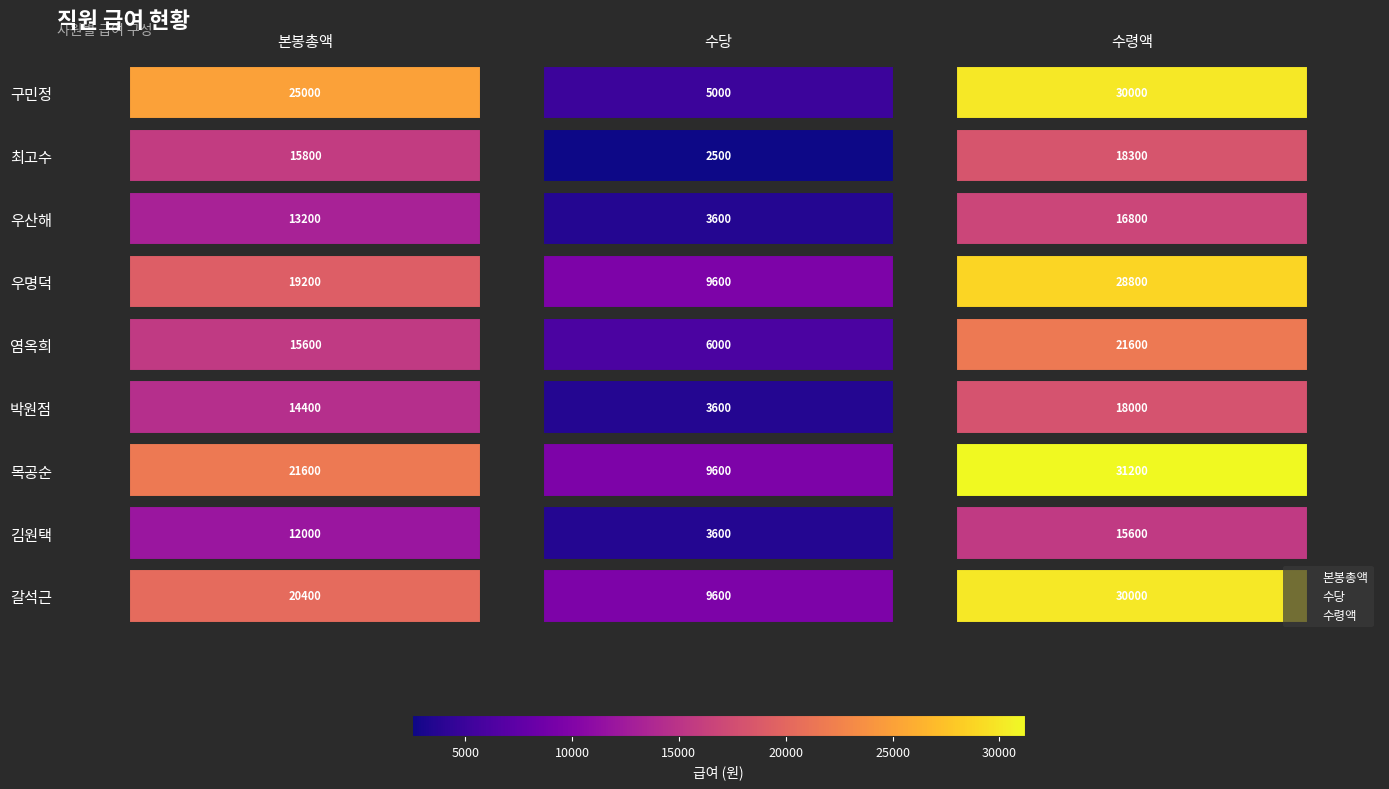

What are all the series names shown in the legend?

본봉총액, 수당, 수령액